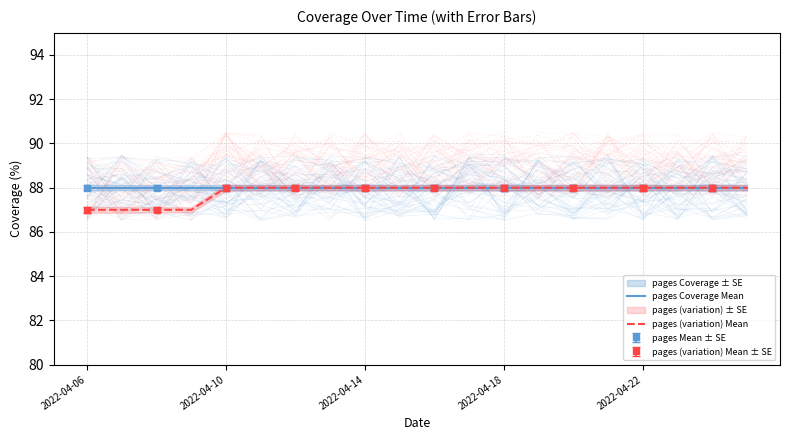

What is the minimum value for pages Coverage Mean?

88